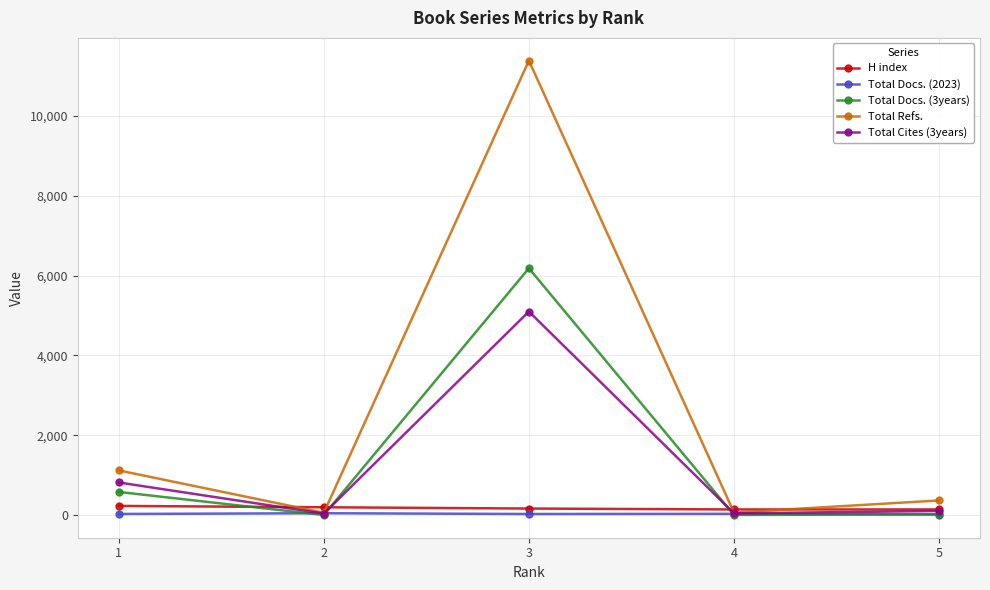

What is the approximate value of H index at 1?

228